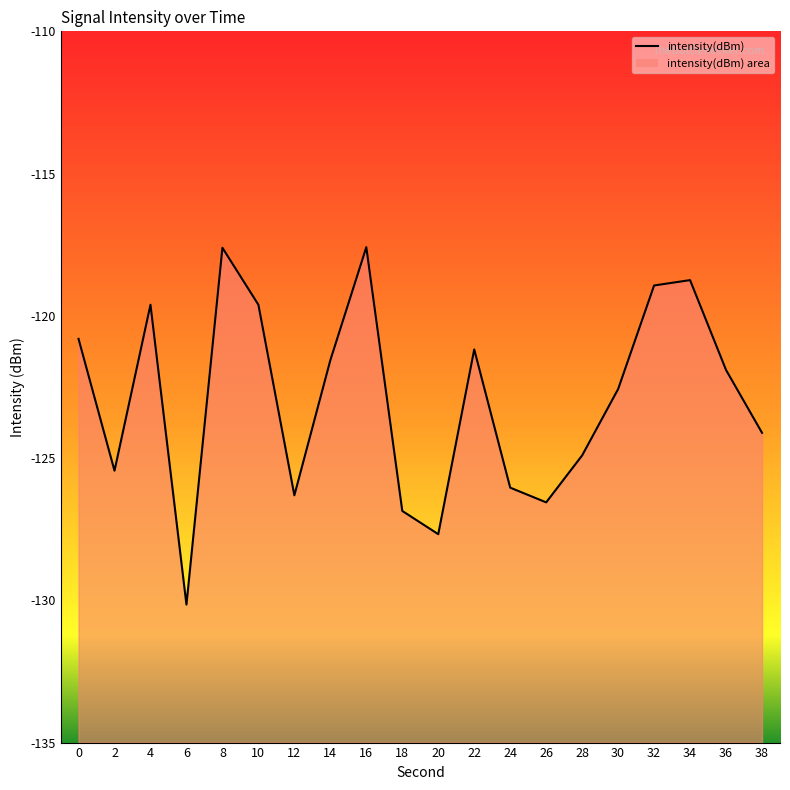

Where is the first local minimum?

2